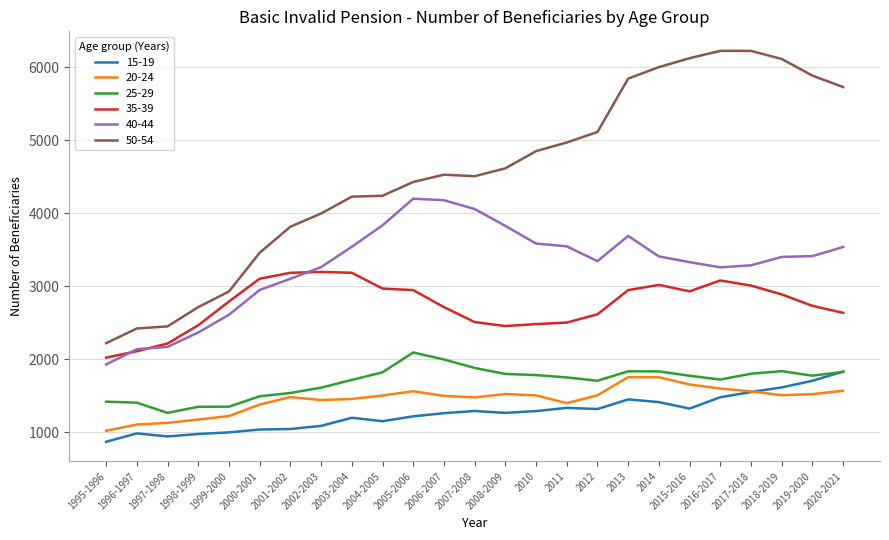

Which series has the widest spread of values?

50-54